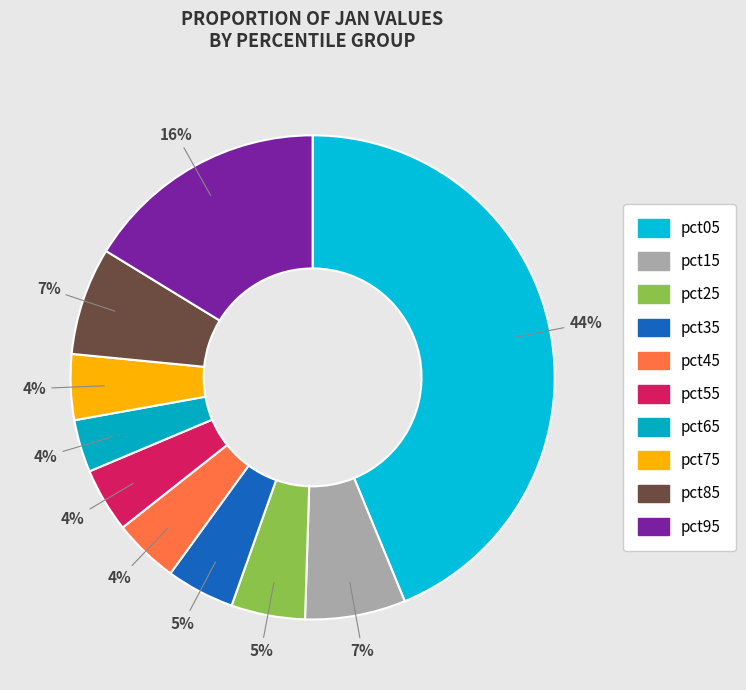

Which has a higher value, pct55 or pct95?

pct95